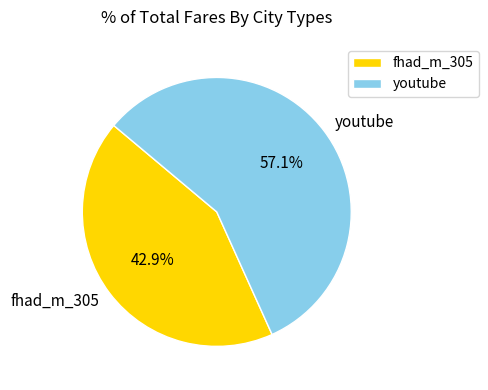

What is the largest slice in the pie chart?

youtube